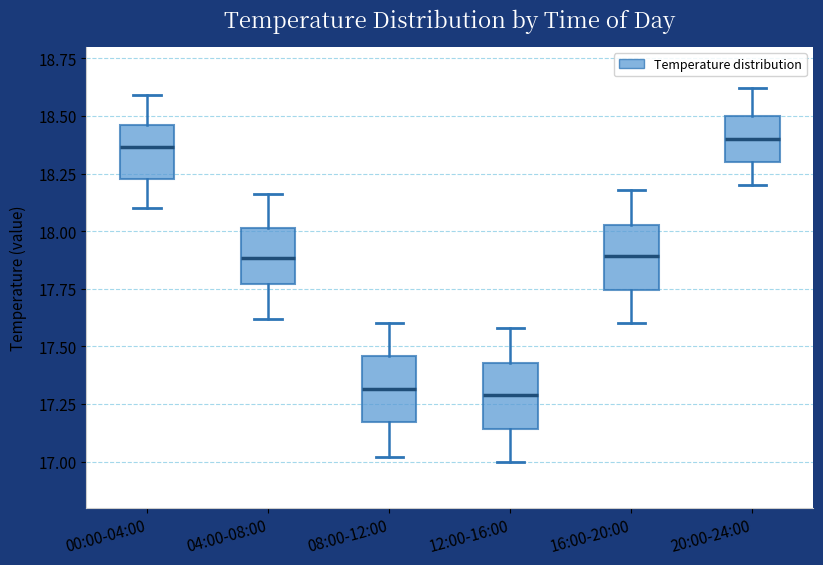

Reading left to right, transcribe this box plot: for each box, give where its median line is, the range the box spans, and where its two whiskers end, as read against the y-axis. The values are not printed on the chart, so give them approximately, as read against the axis.

00:00-04:00: median 18.35, box 18.25 to 18.45, whiskers 18.10 to 18.60
04:00-08:00: median 17.90, box 17.75 to 18.00, whiskers 17.60 to 18.15
08:00-12:00: median 17.30, box 17.15 to 17.45, whiskers 17.00 to 17.60
12:00-16:00: median 17.30, box 17.15 to 17.45, whiskers 17.00 to 17.60
16:00-20:00: median 17.90, box 17.75 to 18.05, whiskers 17.60 to 18.20
20:00-24:00: median 18.40, box 18.30 to 18.50, whiskers 18.20 to 18.60